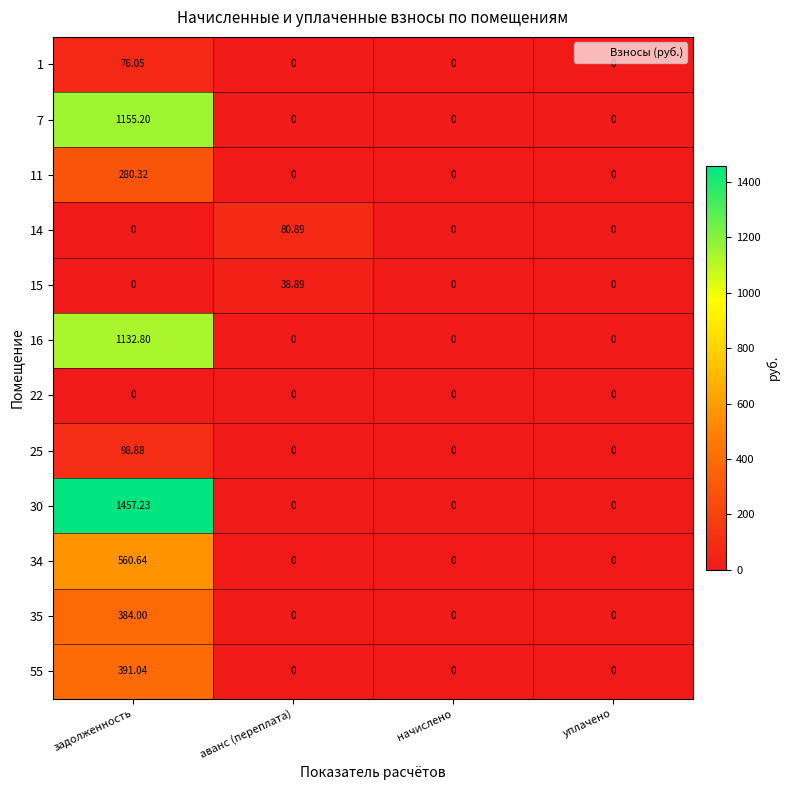

At which label does 11 reach its peak?

задолженность